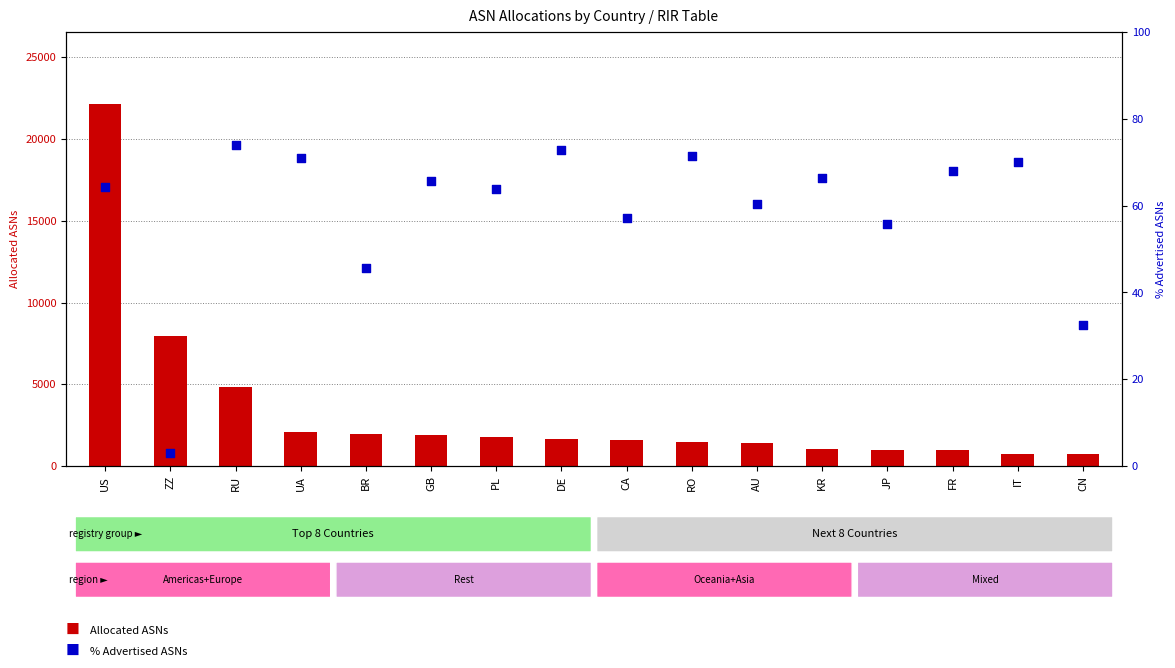

At which category is the sum across all series the highest?

US